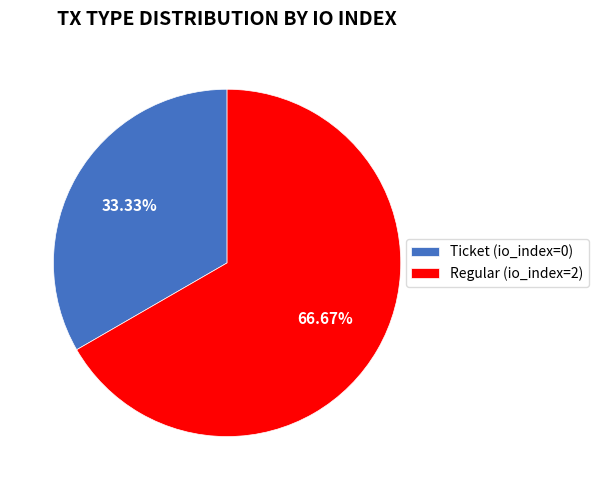

What percentage is the Regular (io_index=2) slice, to the nearest percent?

67%